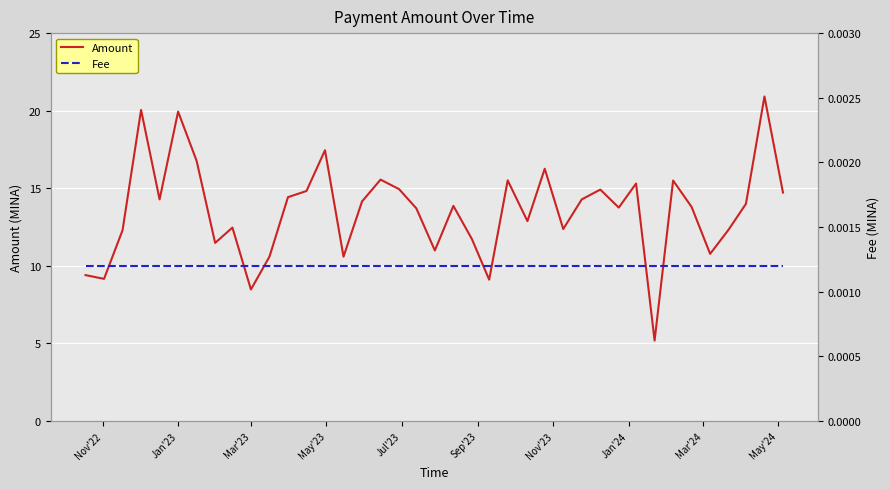

Reading left to right, transcribe all the data shown in this chart.

Amount: 9.4	9.2	12.3	20.0	14.3	19.9	16.8	11.5	12.5	8.5	10.6	14.4	14.8	17.5	10.6	14.1	15.6	14.9	13.7	11.0	13.9	11.7	9.1	15.5	12.9	16.3	12.4	14.3	14.9	13.8	15.3	5.2	15.5	13.8	10.8	12.3	14.0	20.9	14.7
Fee: 0.0	0.0	0.0	0.0	0.0	0.0	0.0	0.0	0.0	0.0	0.0	0.0	0.0	0.0	0.0	0.0	0.0	0.0	0.0	0.0	0.0	0.0	0.0	0.0	0.0	0.0	0.0	0.0	0.0	0.0	0.0	0.0	0.0	0.0	0.0	0.0	0.0	0.0	0.0